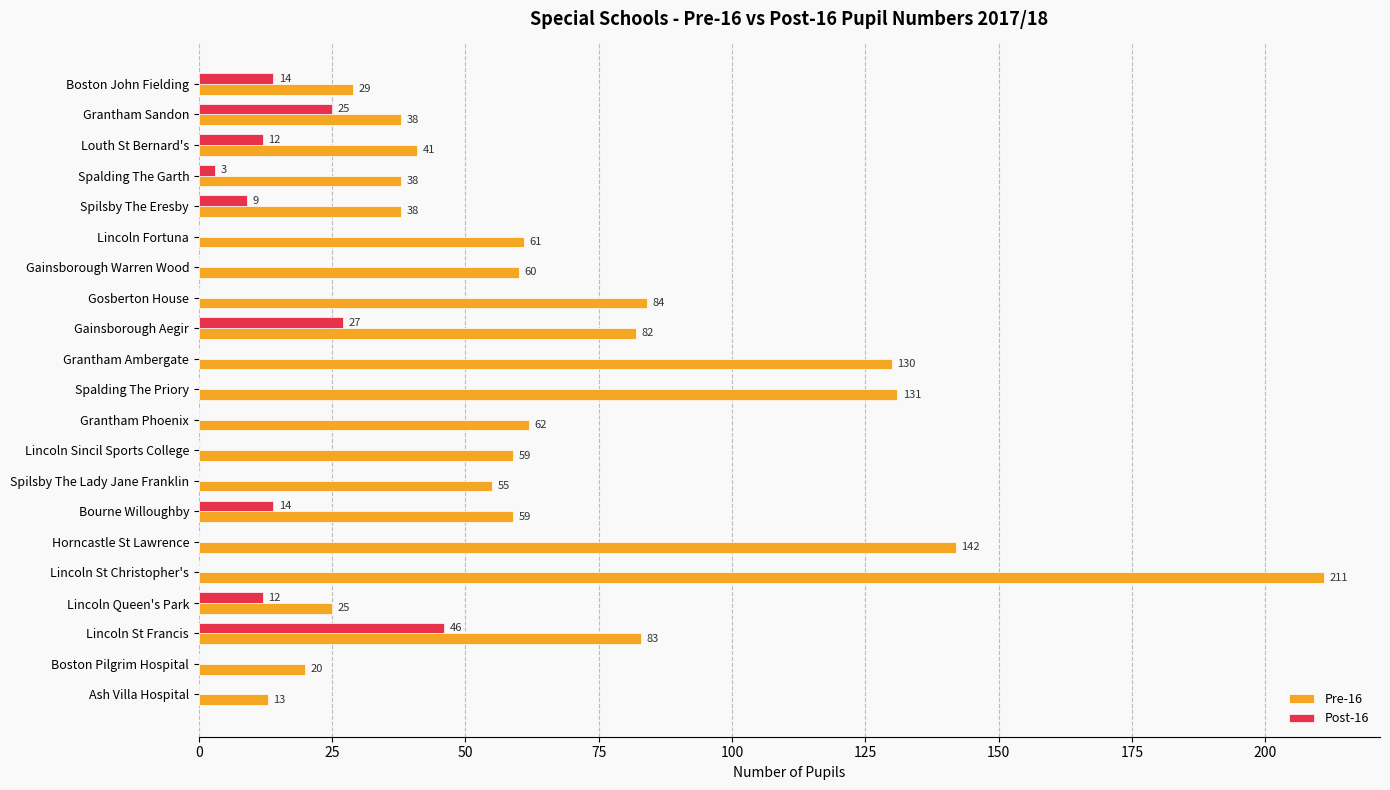

What is the sum of the Pre-16 values at Lincoln Fortuna and Gainsborough Warren Wood?

121